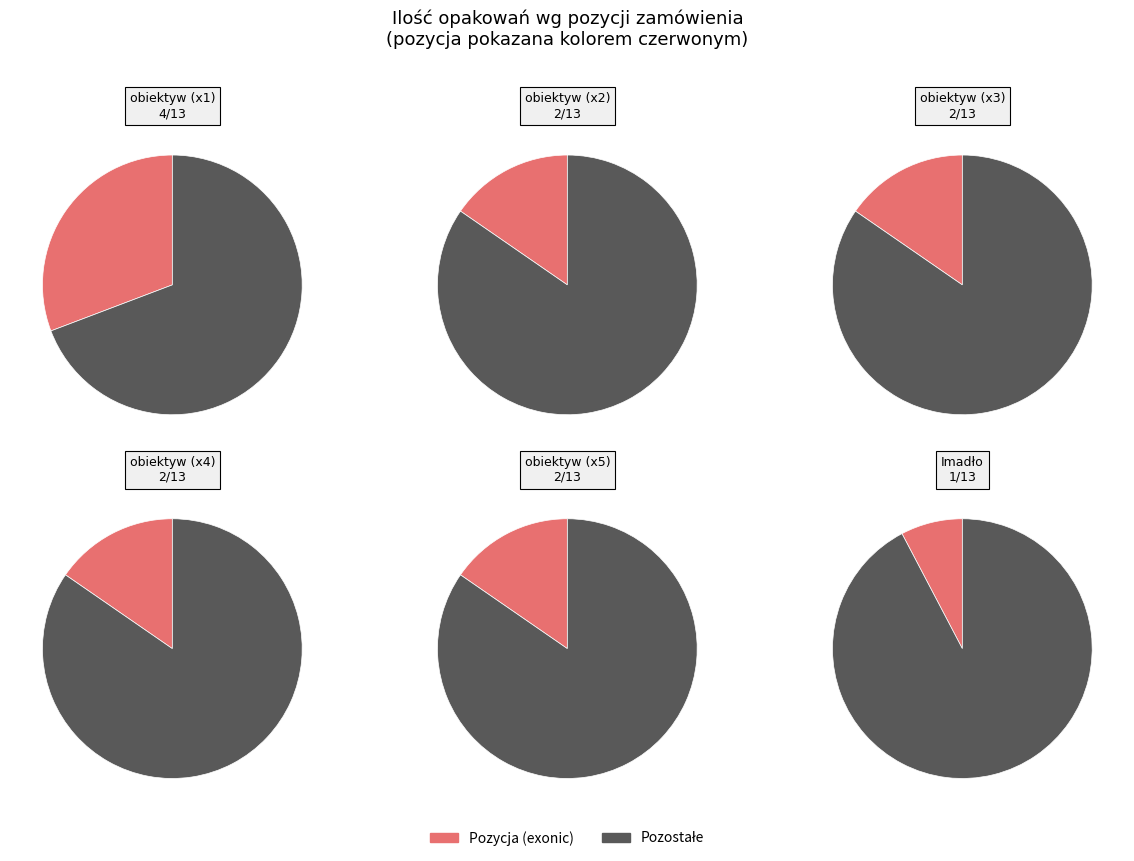

How much of the chart is everything except 6?

92.3%